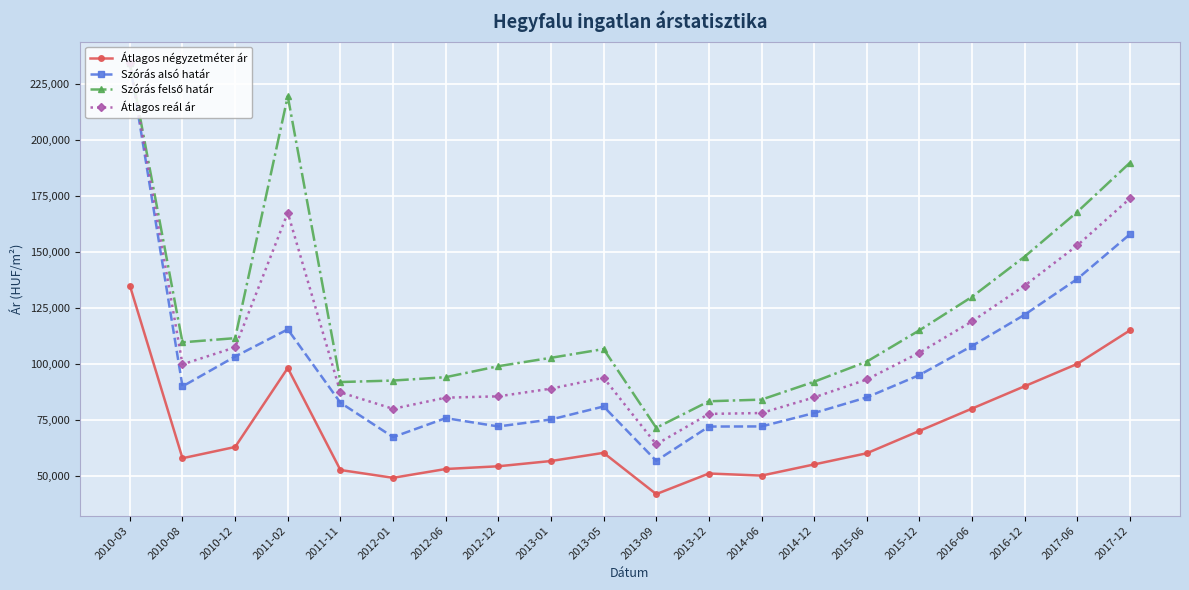

What is the label of the 20th point from the left?

2017-12